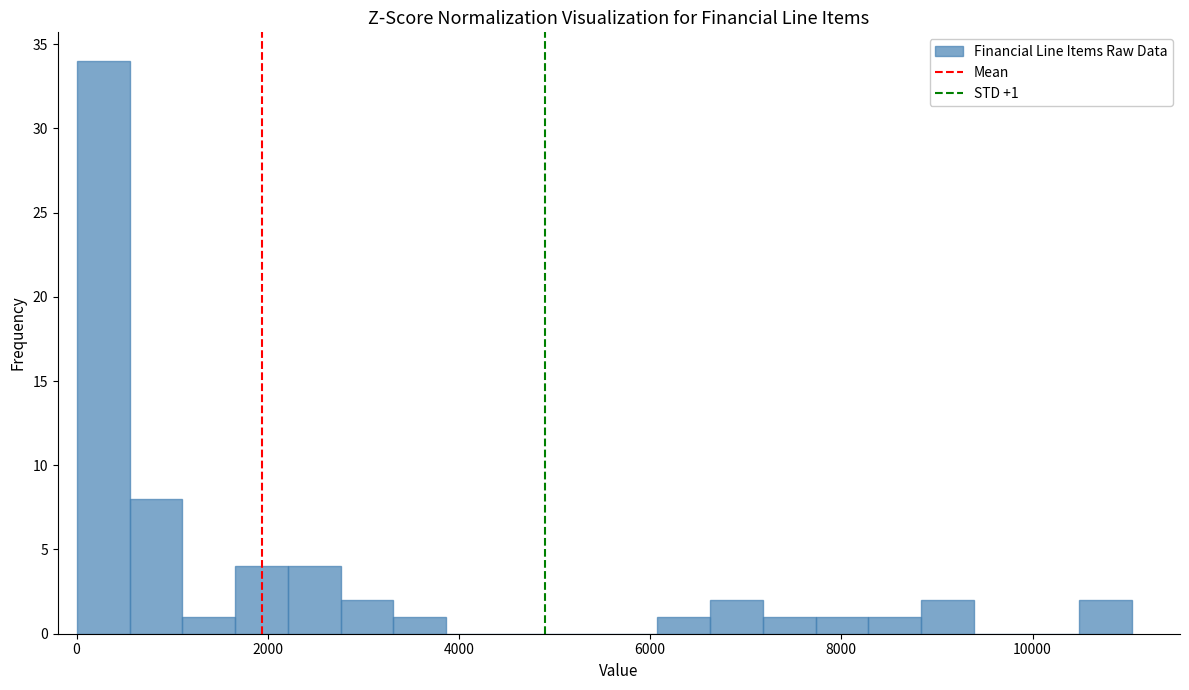

Read against the x-axis, roughly where is the centre of the tallest bar?

200